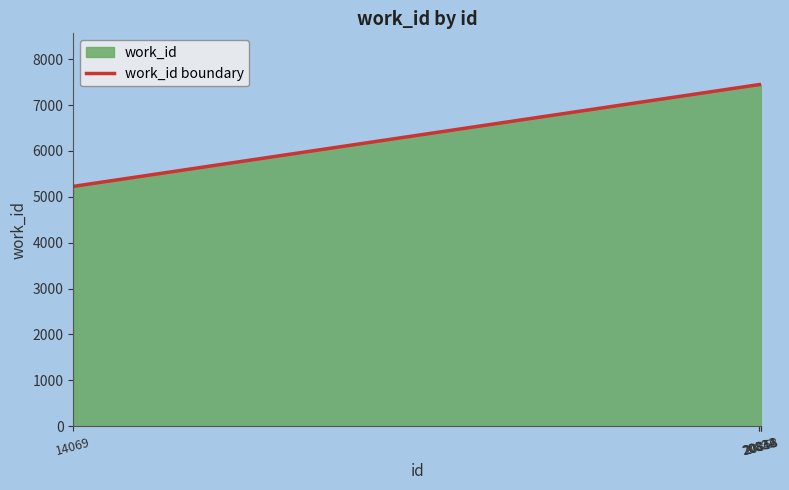

What is the minimum value shown in the chart?

5227